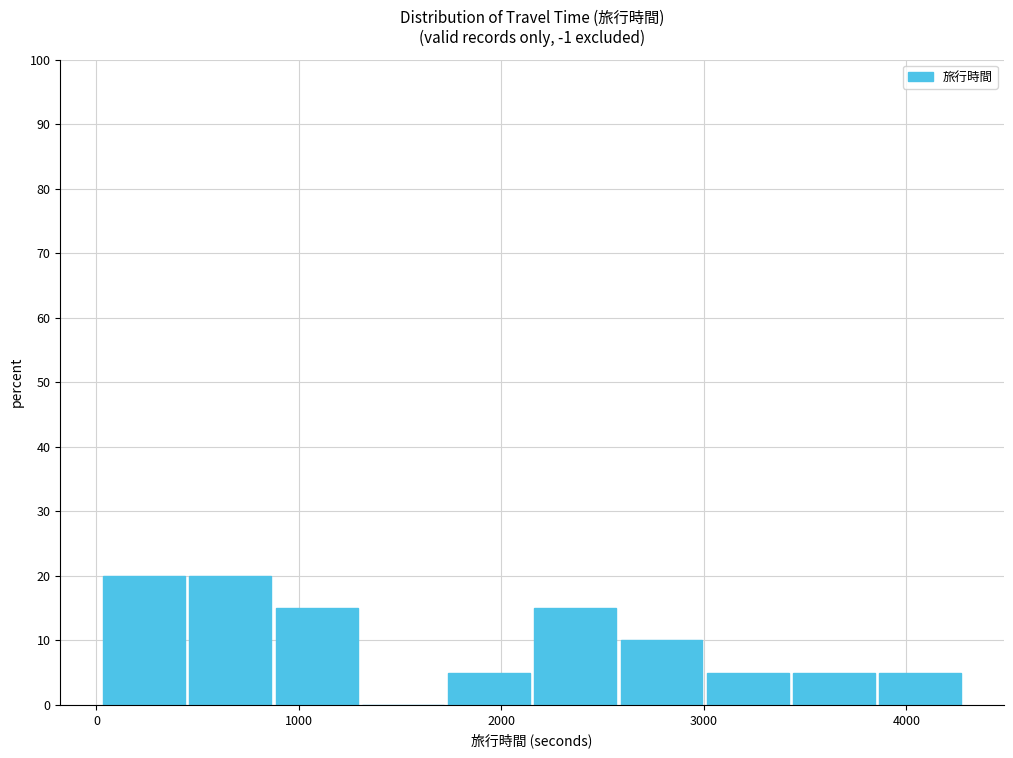

How tall is the bar that spans 2600 to 3000 on the x-axis? Neither the bar edges nor the heights are printed on the chart, so give them approximately, as read against the axes.

10